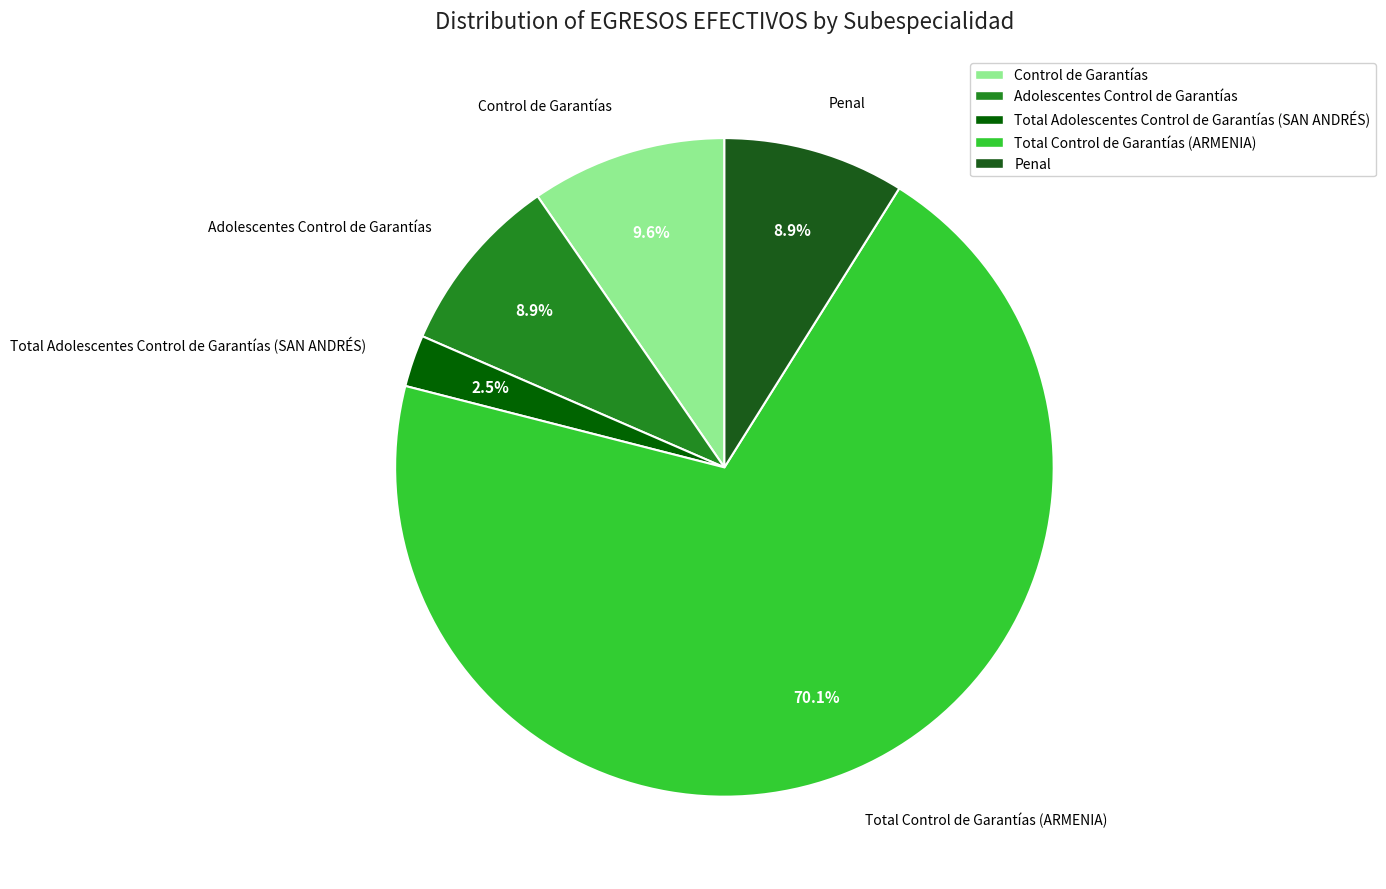

Is Adolescentes Control de Garantías the majority of the pie?

No